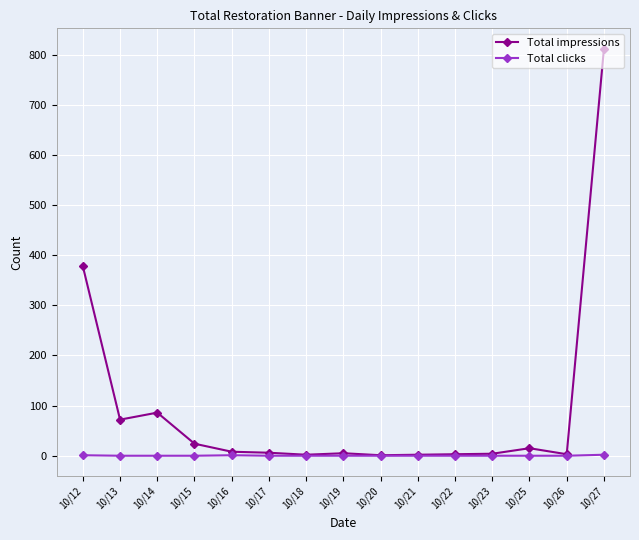

List the series in order of their overall mean, lowest first.

Total clicks, Total impressions